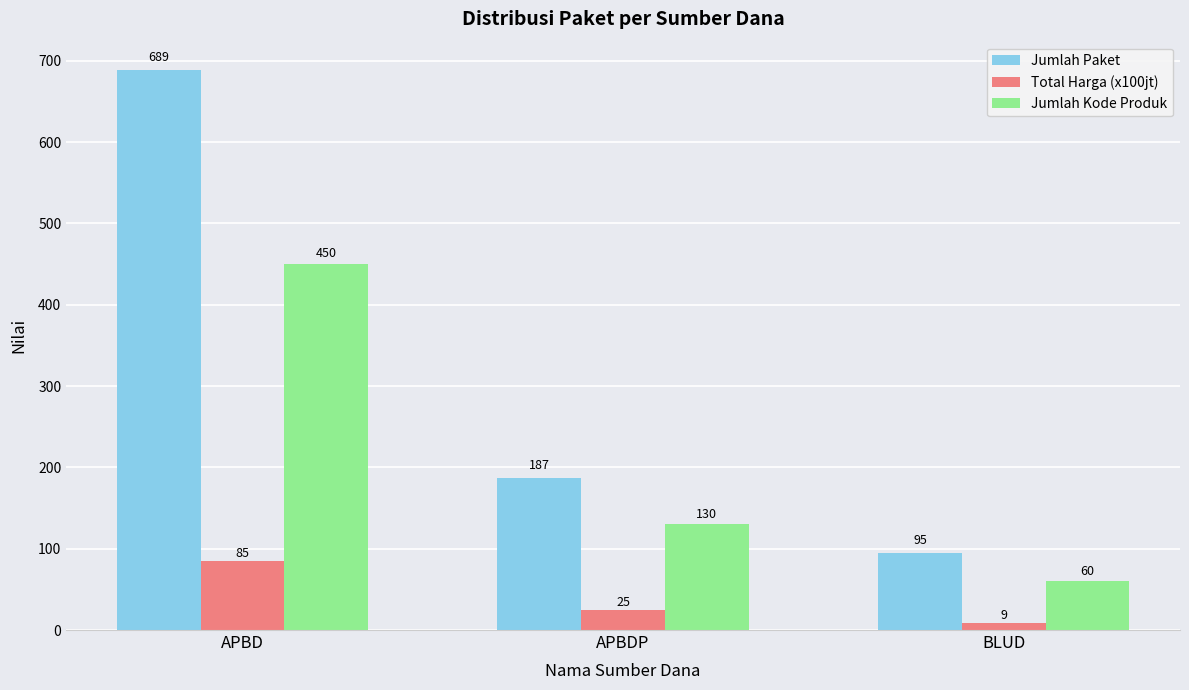

The value of Total Harga (x100jt) at APBDP is 25. True or false?

True